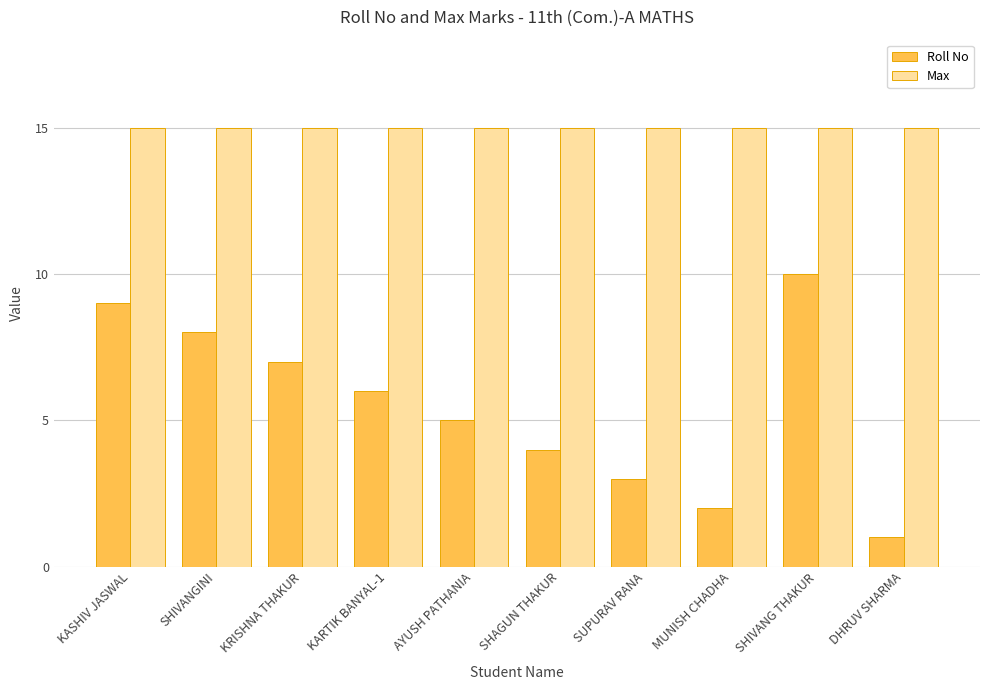

Which series has the widest spread of values?

Roll No